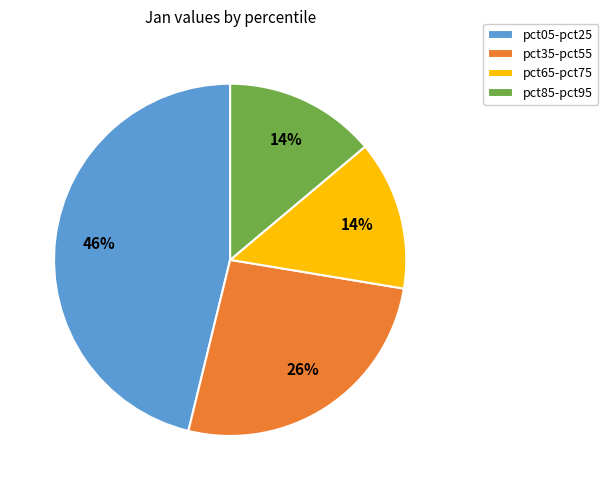

To the nearest percent, what portion does pct05-pct25 represent?

46%